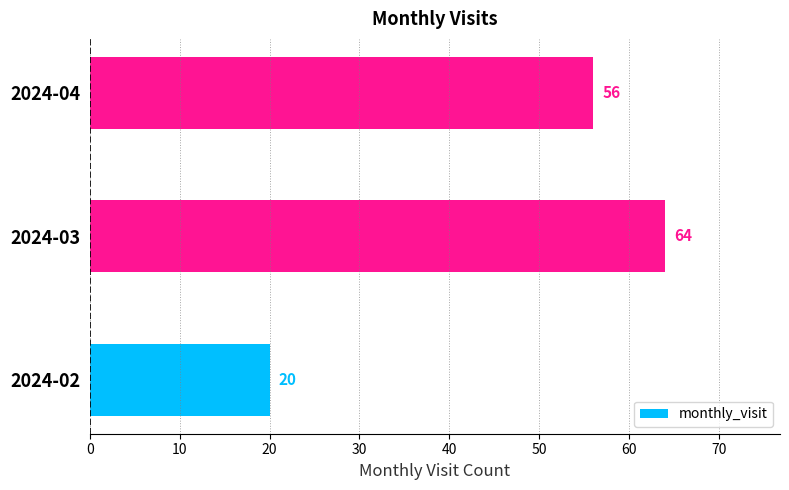

Reading bottom to top, transcribe all the data shown in this chart.

20	64	56